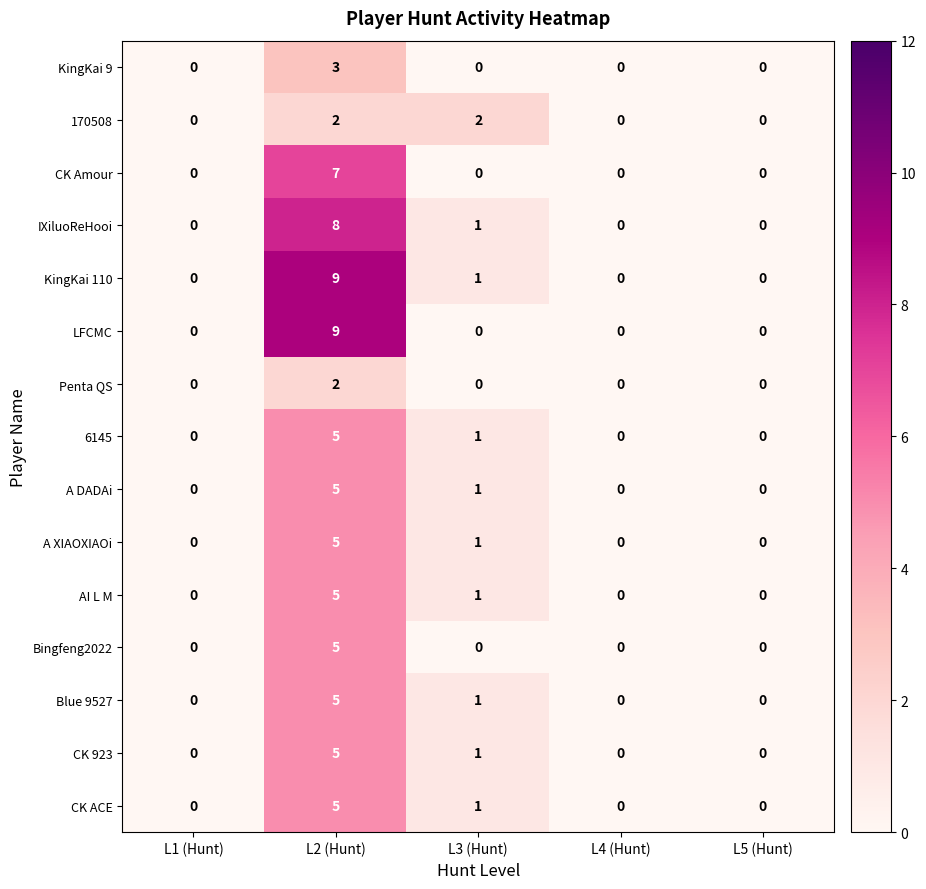

Where is IXiluoReHooi nearest to the value 4?

L3 (Hunt)